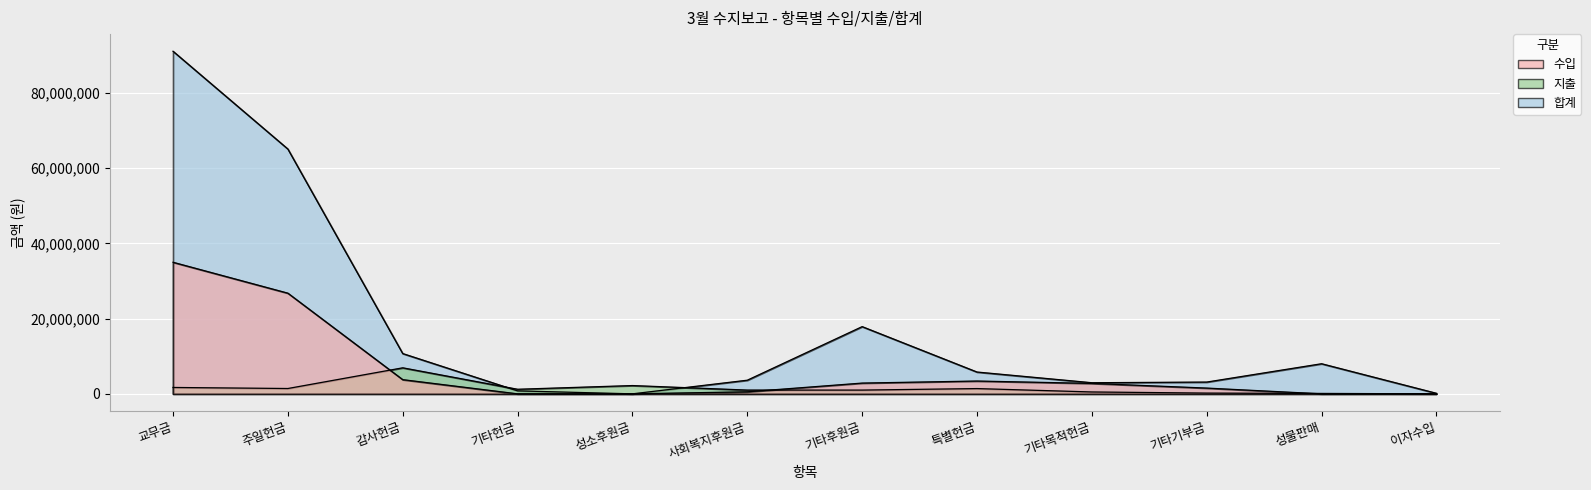

True or false: 지출 has more than 1 interior local peaks.

True